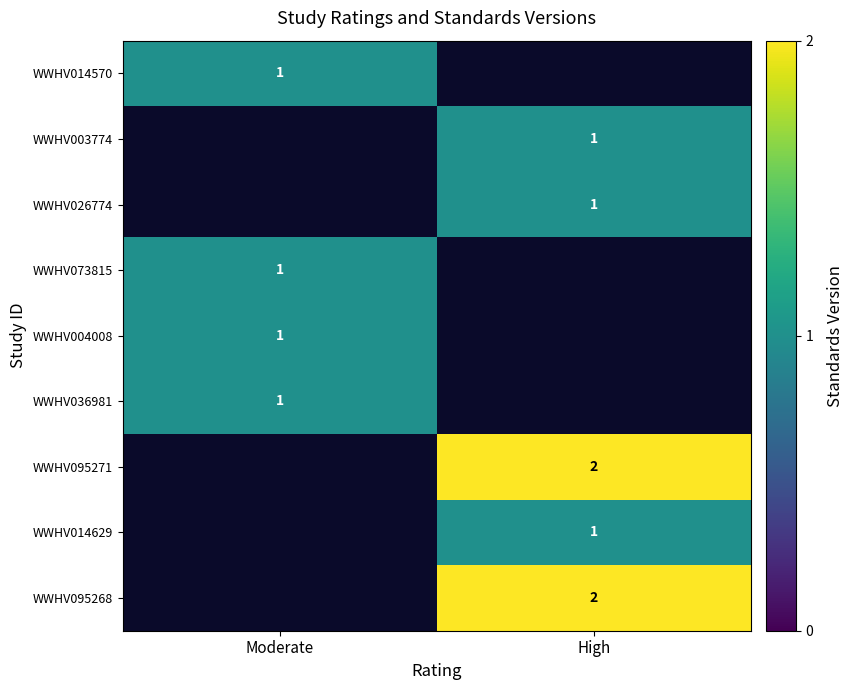

Is it true that WWHV004008 equals 2 at Moderate?

False